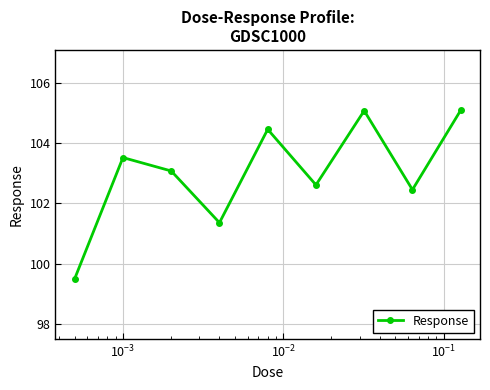

How many series are shown in this chart?

1